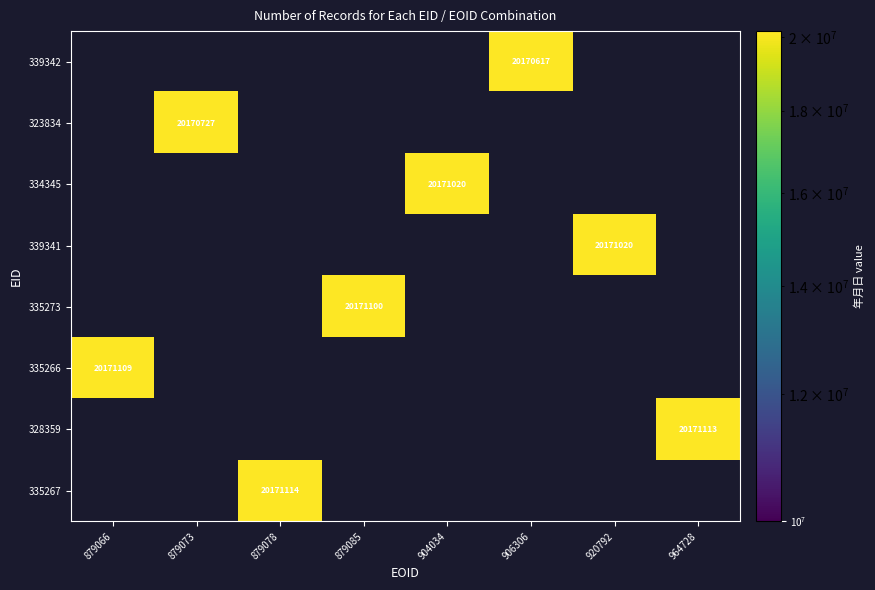

The value of 334345 at 904034 is 20171020. True or false?

True